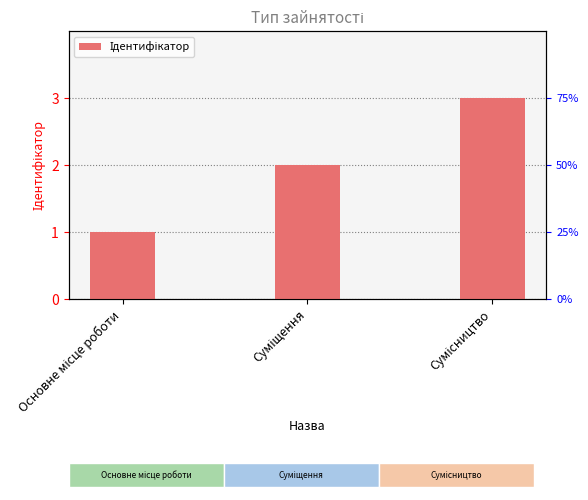

What is the ratio of the value at Основне місце роботи to the value at Сумісництво?

0.3